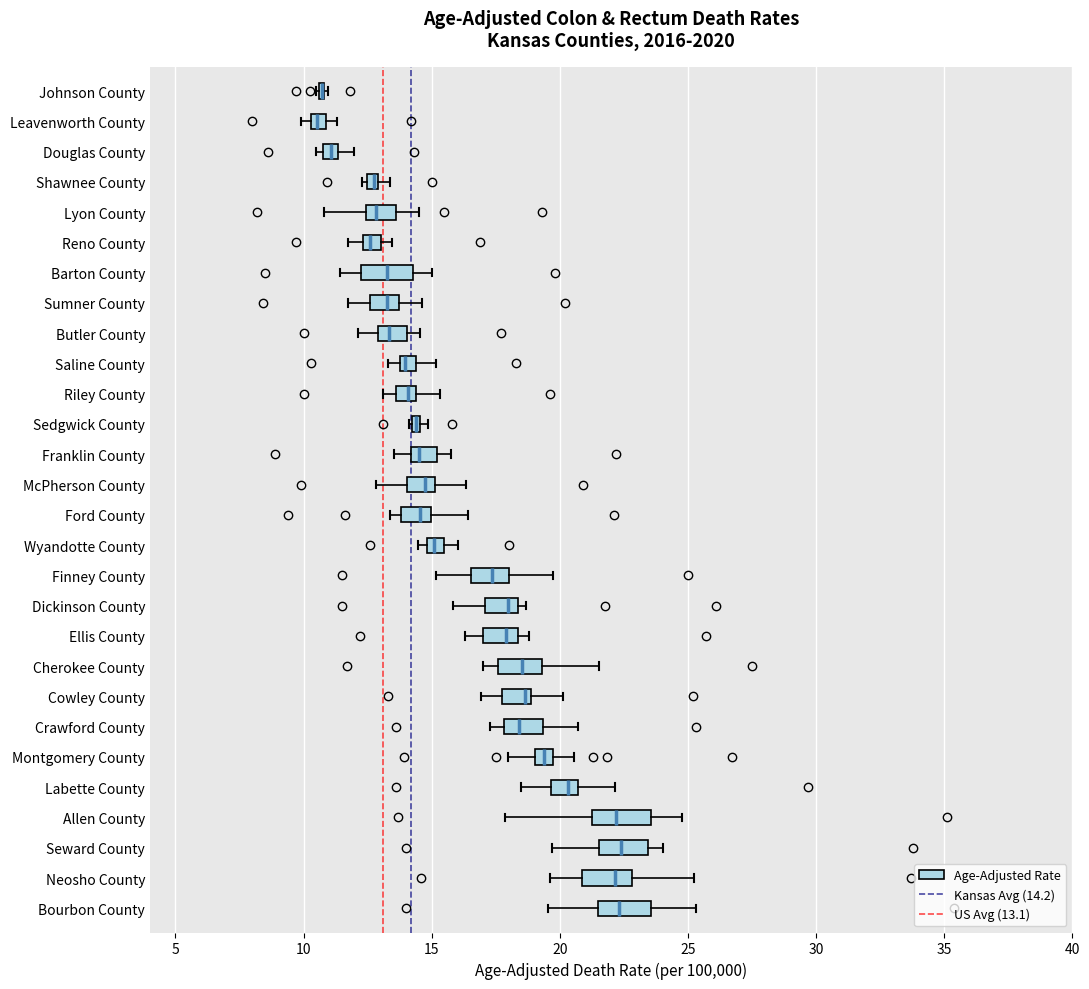

Where is the right edge of the box for Leavenworth County on the x-axis? The values are not printed on the chart, so give them approximately, as read against the axis.

11.0